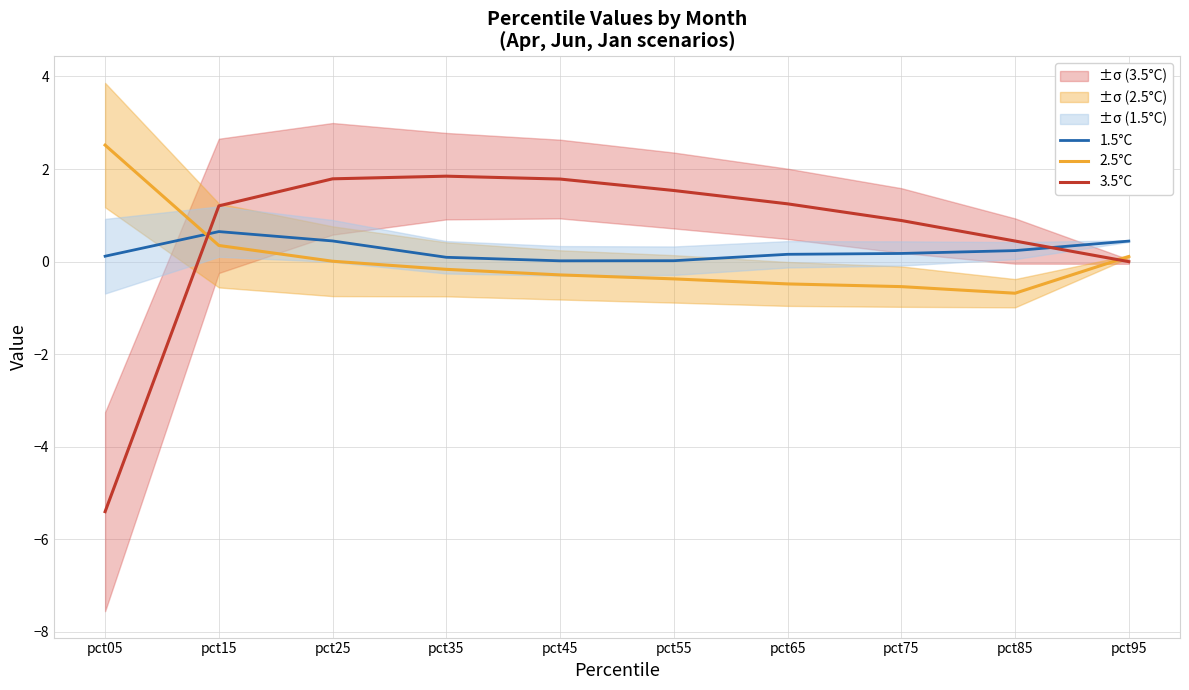

Where is the first local minimum for 1.5°C?

pct45